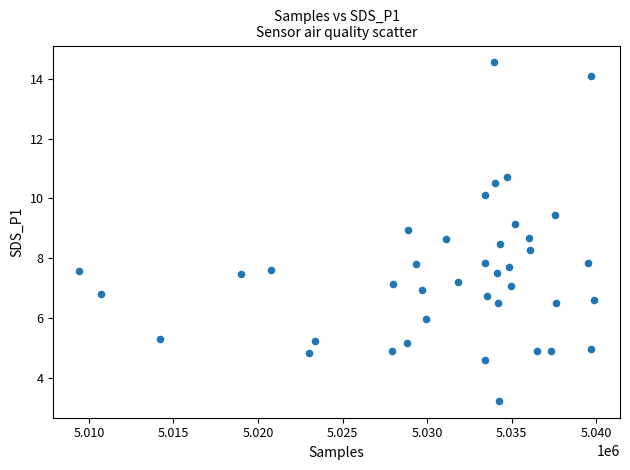

What is the range of X values (max minus min)?

30474.0